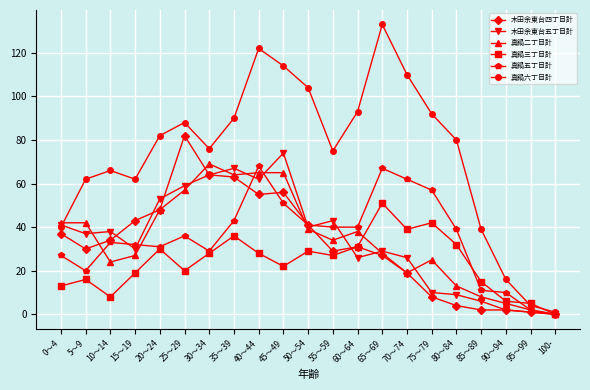

Which series has the largest range (max minus min)?

真鍋六丁目計